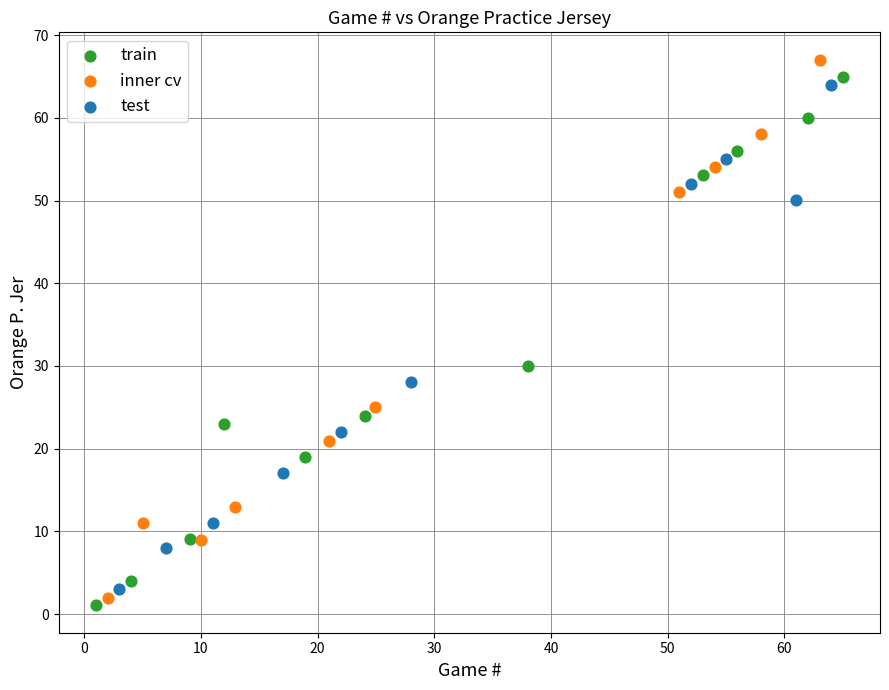

What are all the series names shown in the legend?

train, inner cv, test